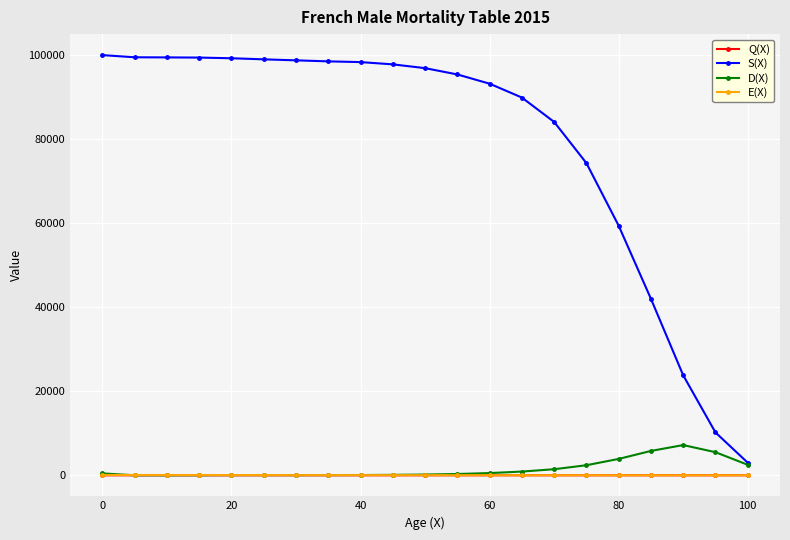

What is the value of the S(X) point at the 7th from the left?

98755.0